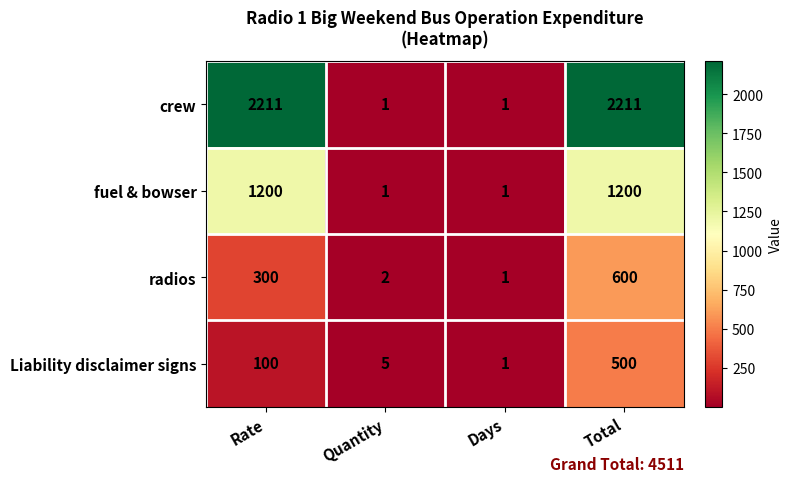

Where is Liability disclaimer signs nearest to the value 250?

Rate